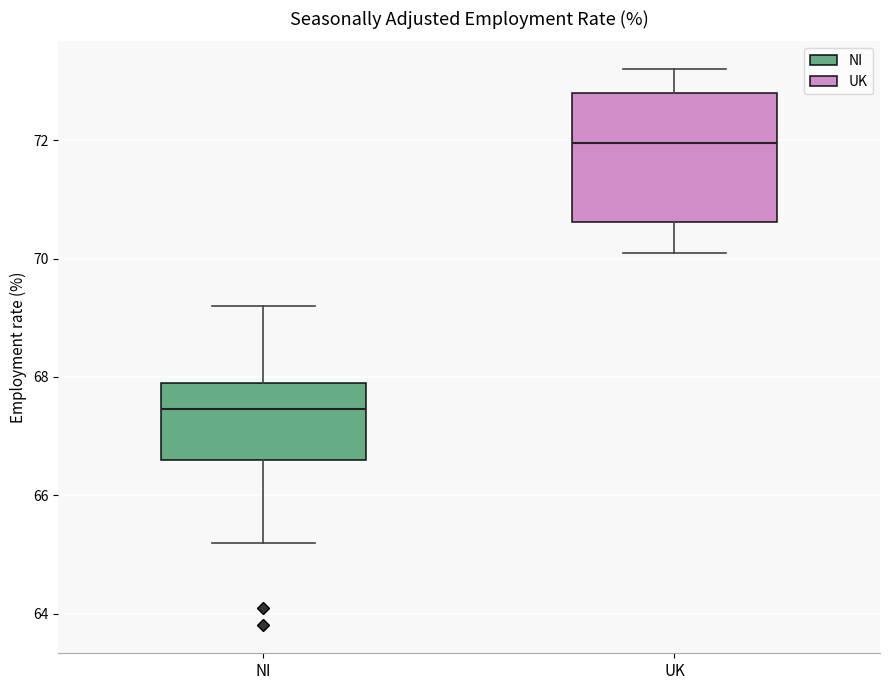

Where is the upper edge of the box for UK on the y-axis? The values are not printed on the chart, so give them approximately, as read against the axis.

72.8